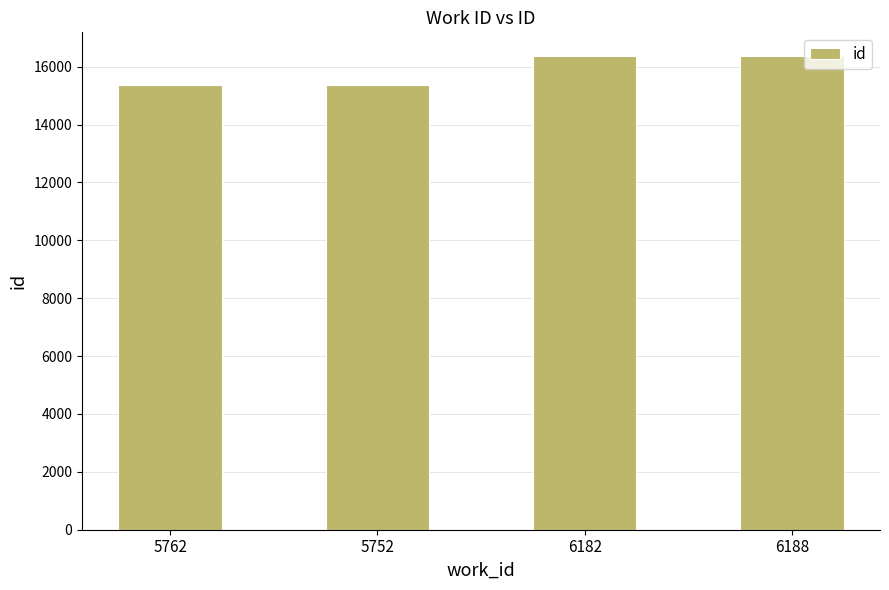

What is the change in value from 5762 to 5752?

+3